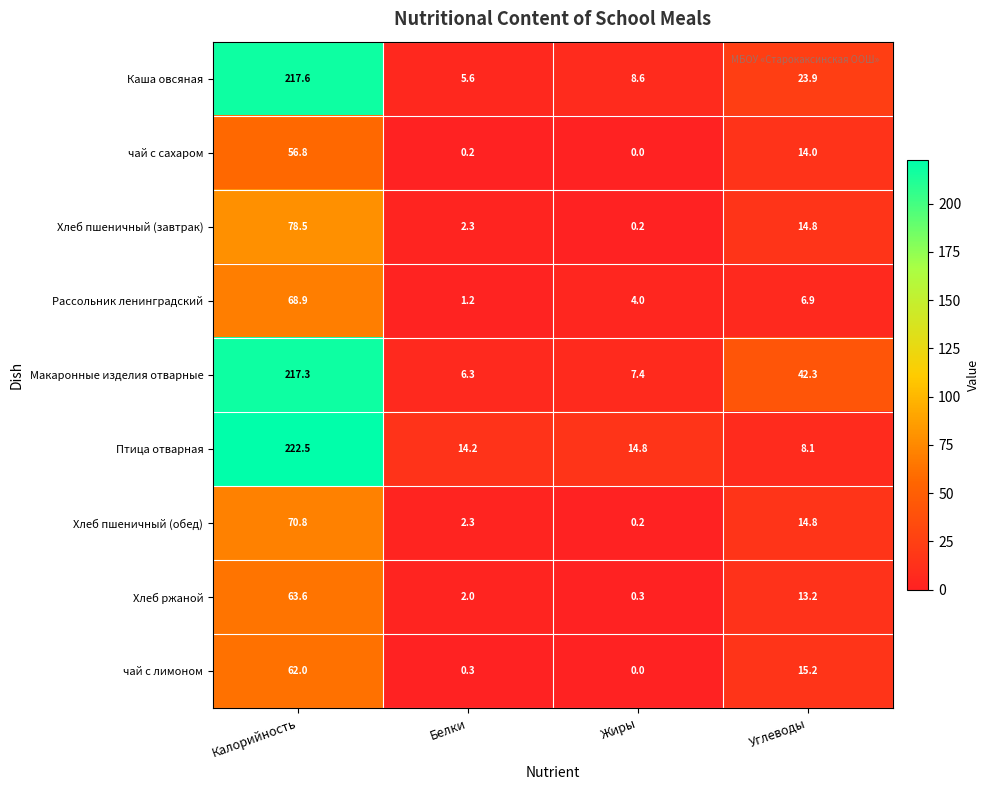

What is the average value of the Хлеб пшеничный (обед) series?

22.0